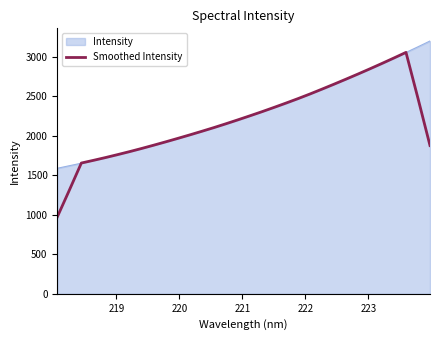

Which series has the largest range (max minus min)?

Smoothed Intensity